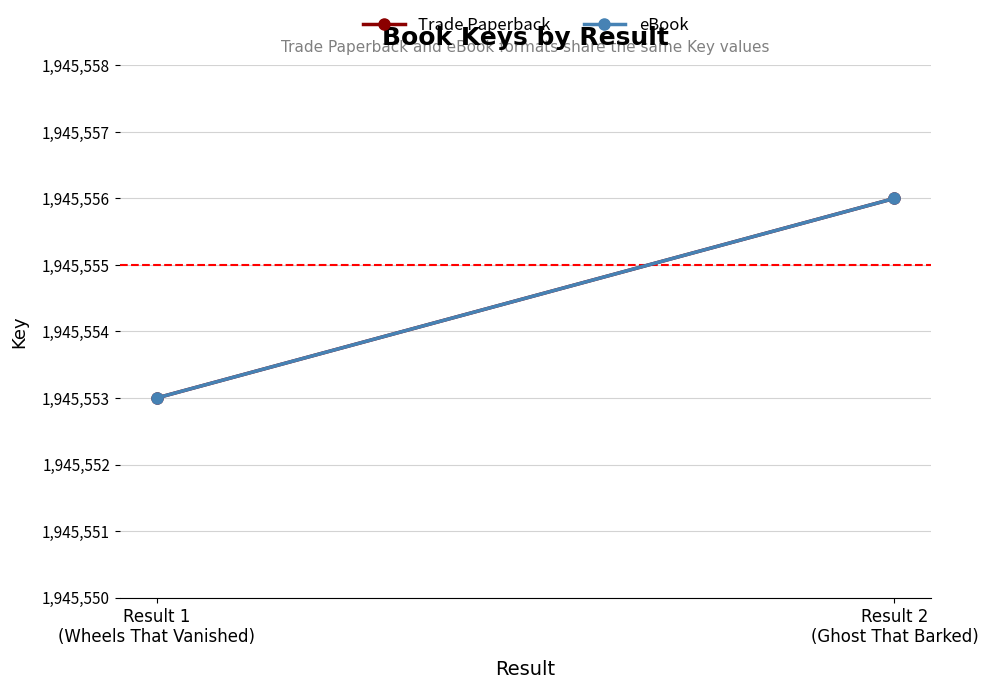

How many series are shown in this chart?

2